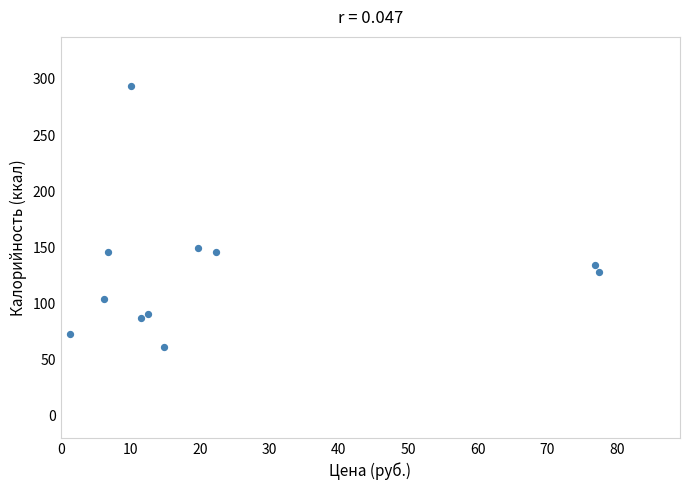

What is the range of X values (max minus min)?

76.1